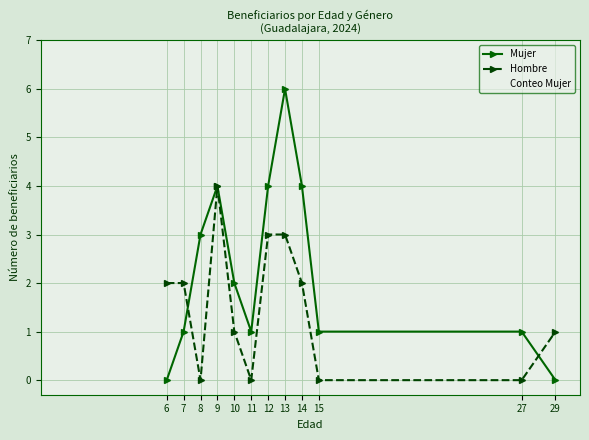

What is the difference between the Conteo Mujer values at 6 and 7?

2